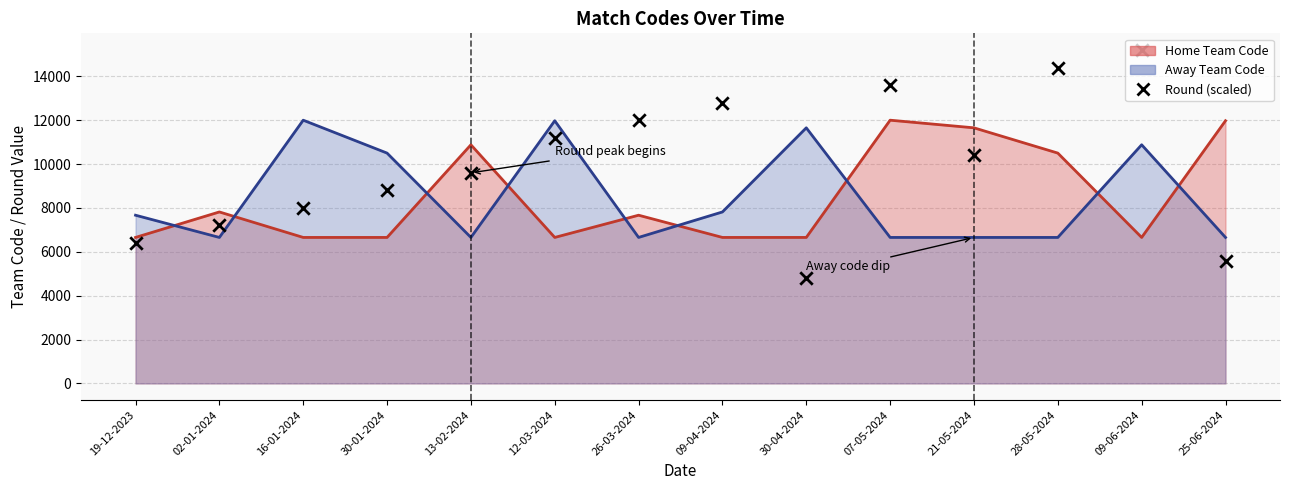

What is the change in value from 30-01-2024 to 13-02-2024?

+800